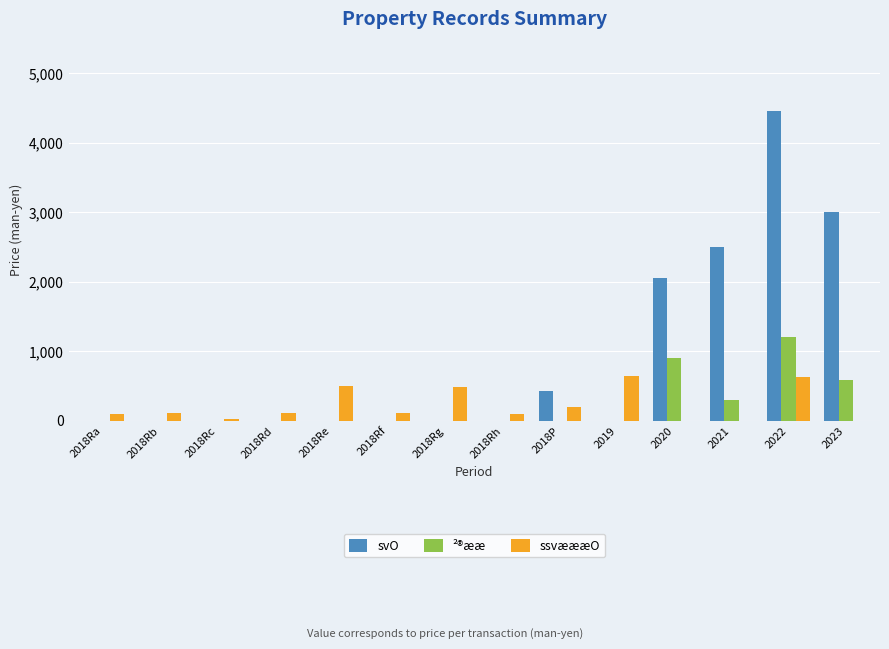

How many groups of bars are there?

14